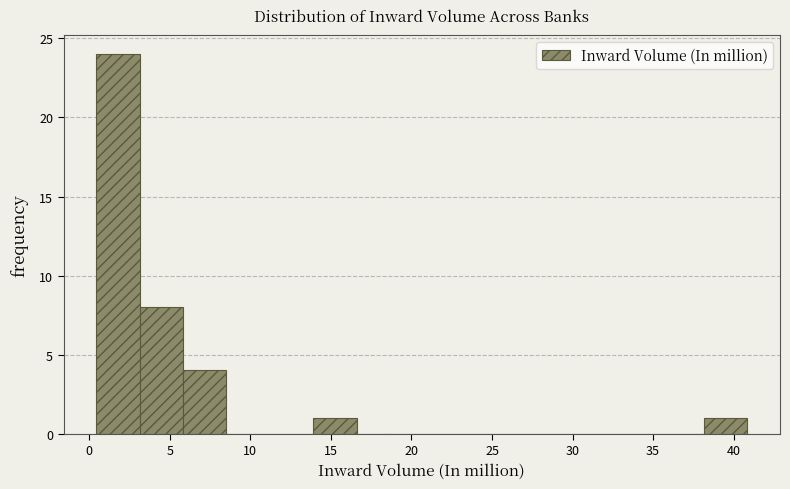

What is the height of the bar covering 14.0 to 16.5 on the x-axis? Neither the bar edges nor the heights are printed on the chart, so give them approximately, as read against the axes.

1